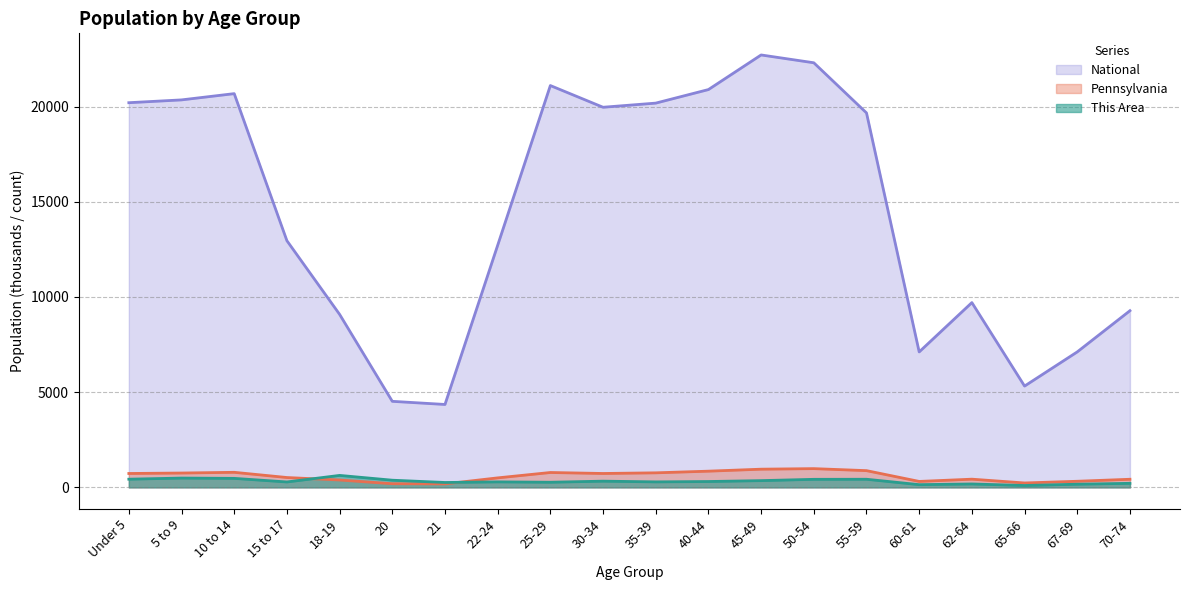

True or false: Pennsylvania has more than 2 interior local peaks.

True